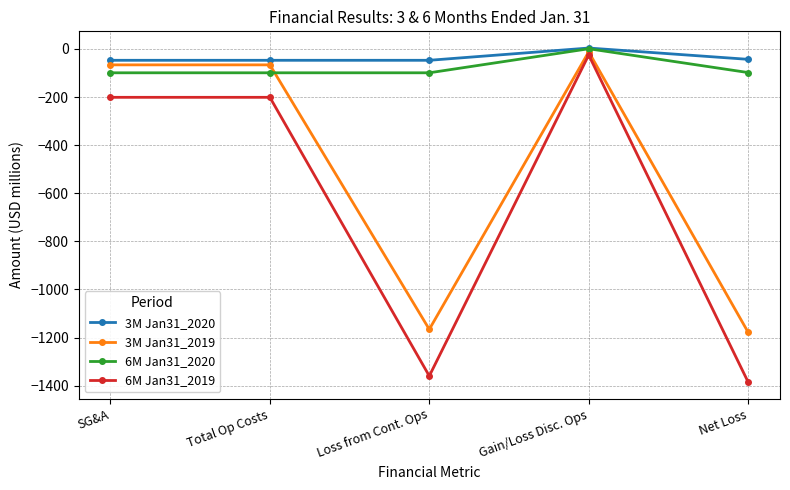

Does the chart have visible grid lines?

Yes